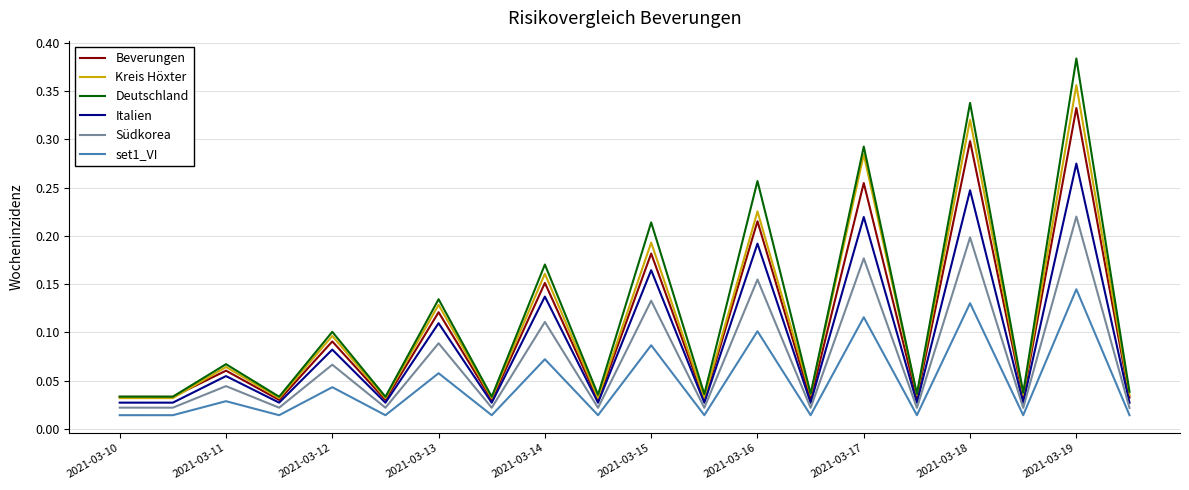

True or false: set1_VI and Kreis Höxter cross at least once.

False